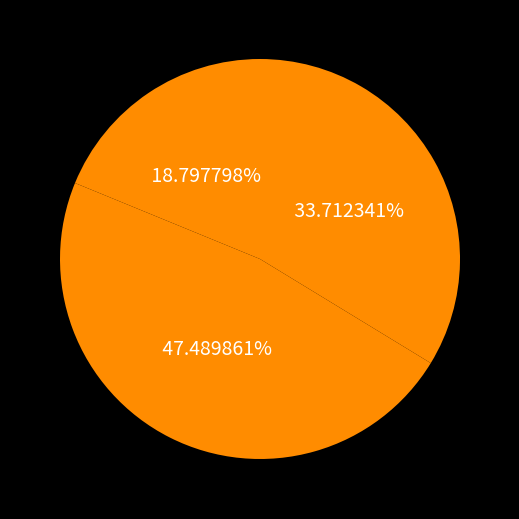

Count the number of slices in the pie.

3